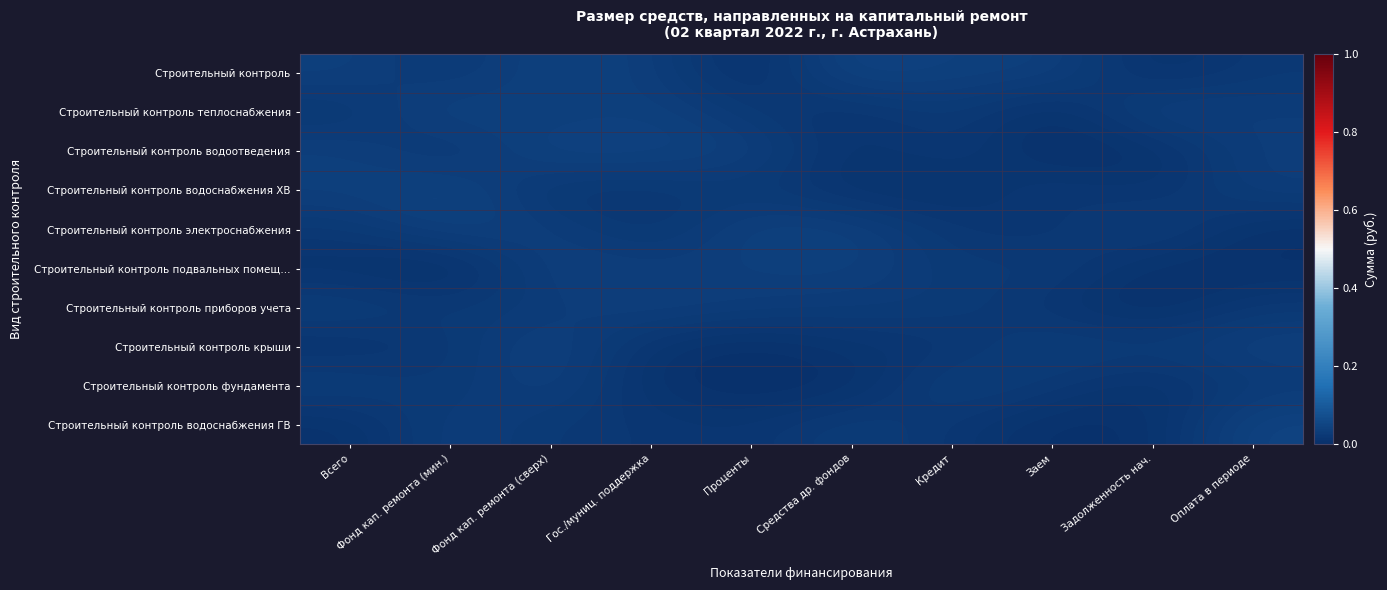

Which category has the highest value across all series?

Средства др. фондов